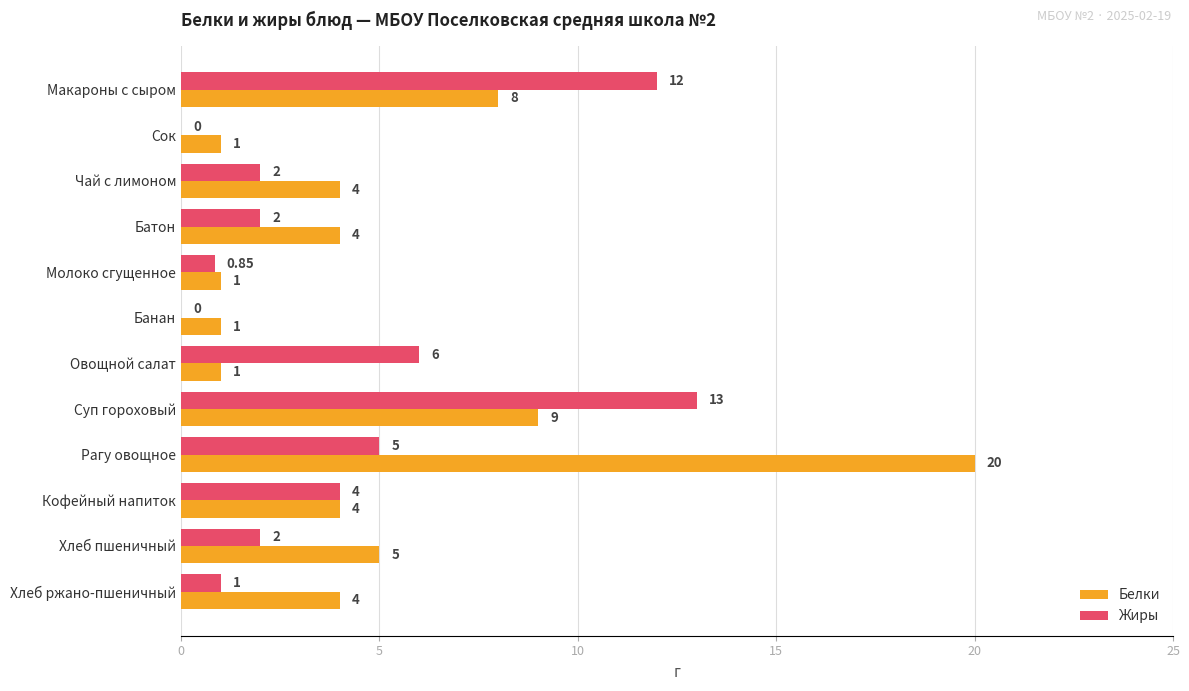

Which series has the largest range (max minus min)?

Белки